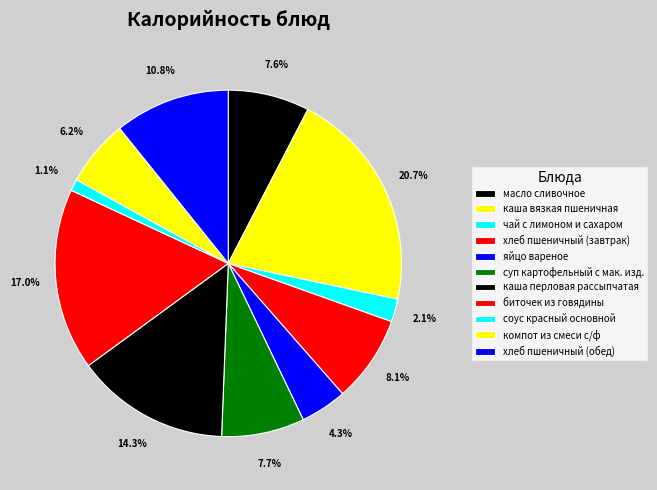

What percentage do соус красный основной and чай с лимоном и сахаром together represent?

3.2%